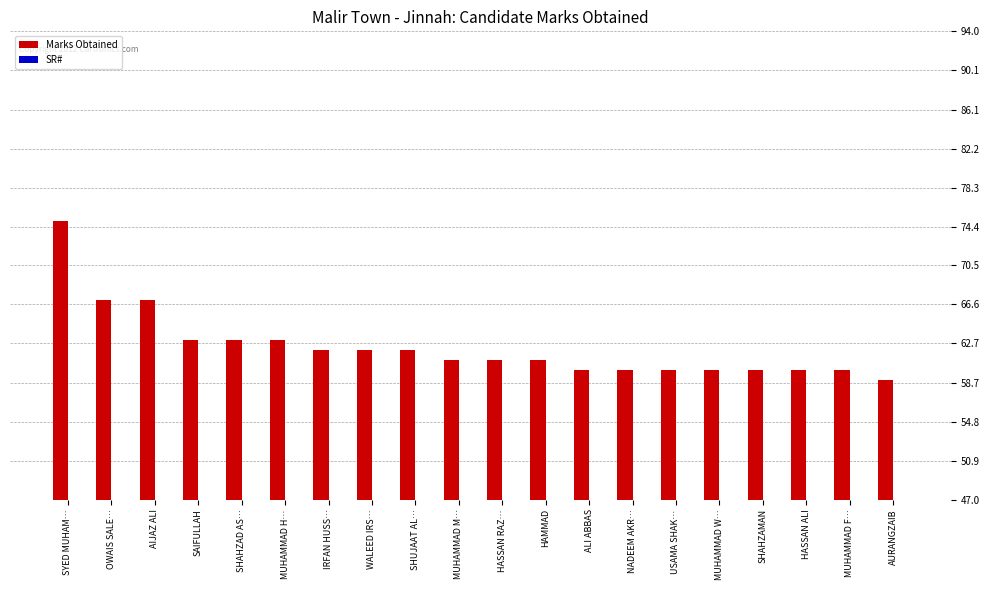

Reading right to left, list all the values displayed in this chart.

Marks Obtained: AURANGZAIB=59	MUHAMMAD F…=60	HASSAN ALI=60	SHAHZAMAN=60	MUHAMMAD W…=60	USAMA SHAK…=60	NADEEM AKR…=60	ALI ABBAS=60	HAMMAD=61	HASSAN RAZ…=61	MUHAMMAD M…=61	SHUJAAT AL…=62	WALEED IRS…=62	IRFAN HUSS…=62	MUHAMMAD H…=63	SHAHZAD AS…=63	SAIFULLAH=63	AIJAZ ALI=67	OWAIS SALE…=67	SYED MUHAM…=75
SR#: AURANGZAIB=20	MUHAMMAD F…=19	HASSAN ALI=18	SHAHZAMAN=17	MUHAMMAD W…=16	USAMA SHAK…=15	NADEEM AKR…=14	ALI ABBAS=13	HAMMAD=12	HASSAN RAZ…=11	MUHAMMAD M…=10	SHUJAAT AL…=9	WALEED IRS…=8	IRFAN HUSS…=7	MUHAMMAD H…=6	SHAHZAD AS…=5	SAIFULLAH=4	AIJAZ ALI=3	OWAIS SALE…=2	SYED MUHAM…=1